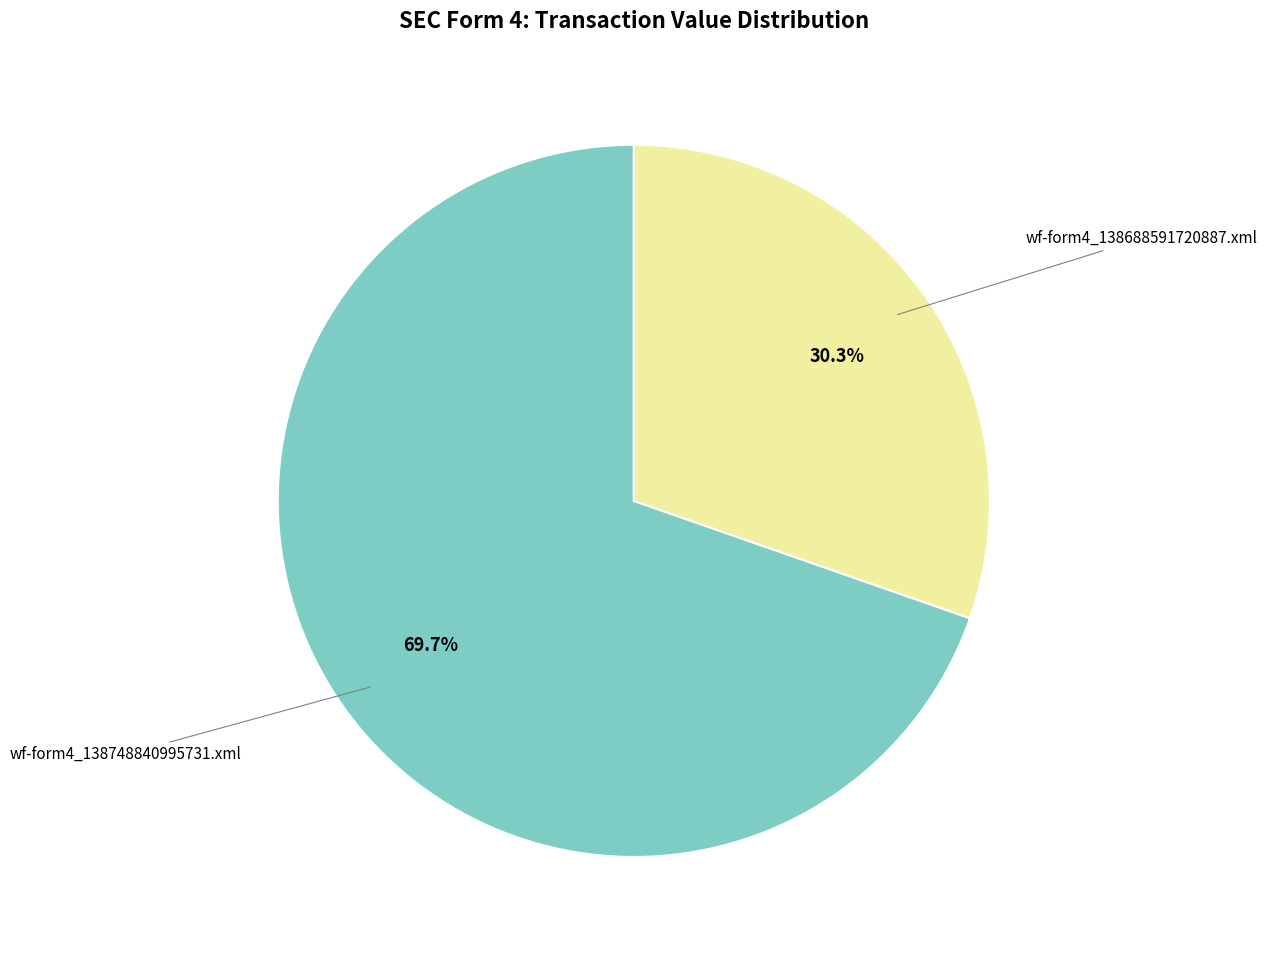

Is there a majority slice in this chart?

Yes